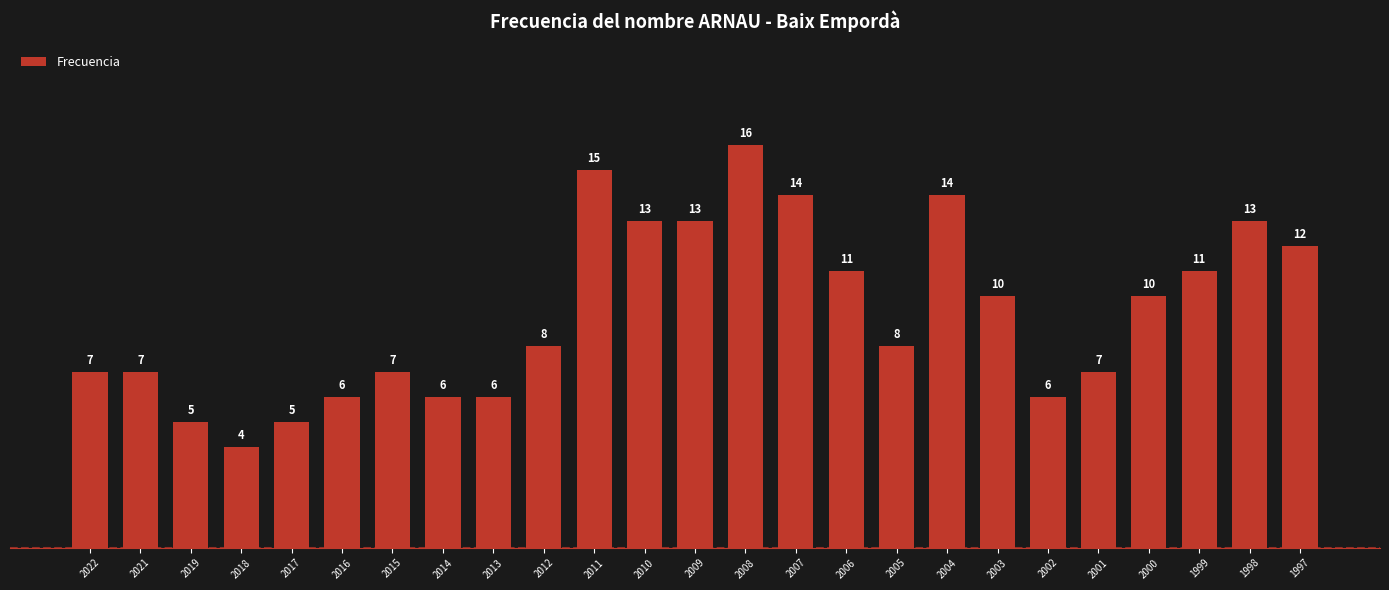

Which has a higher value, 2007 or 1999?

2007